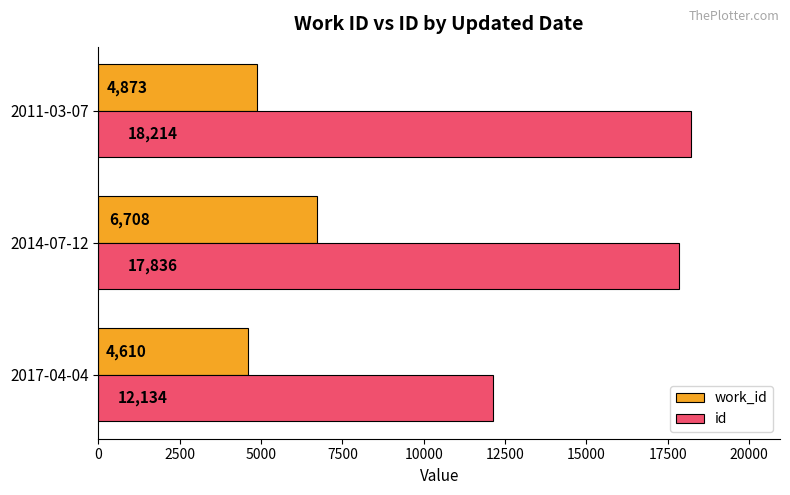

What is the maximum value for work_id?

6708